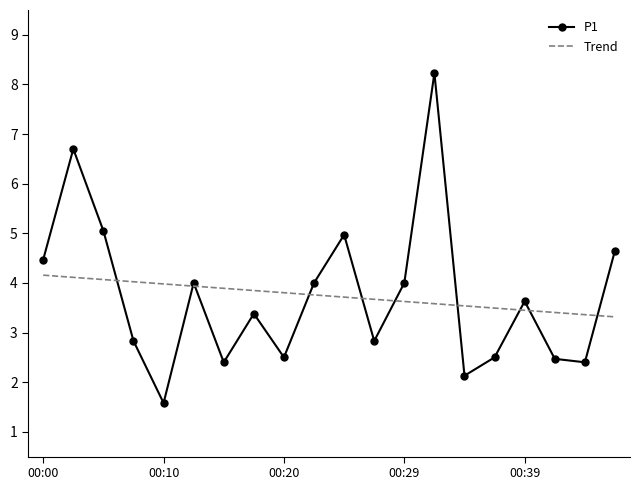

What is the lowest value of the Trend series?

3.3